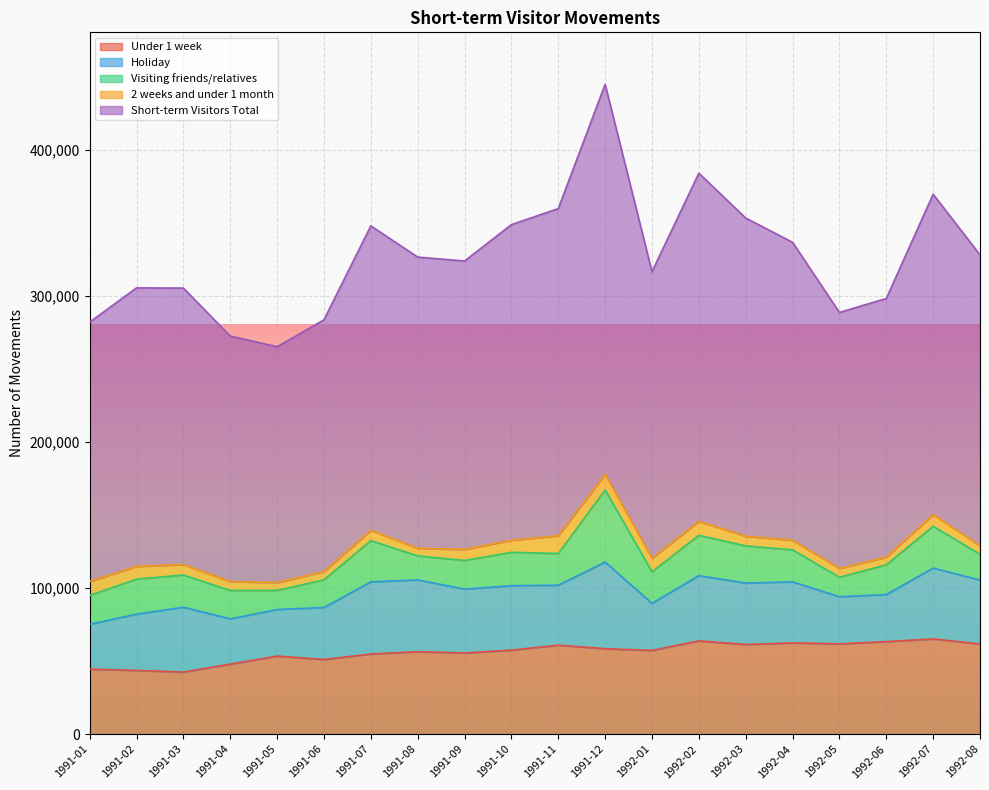

What is the greatest value displayed?

266750